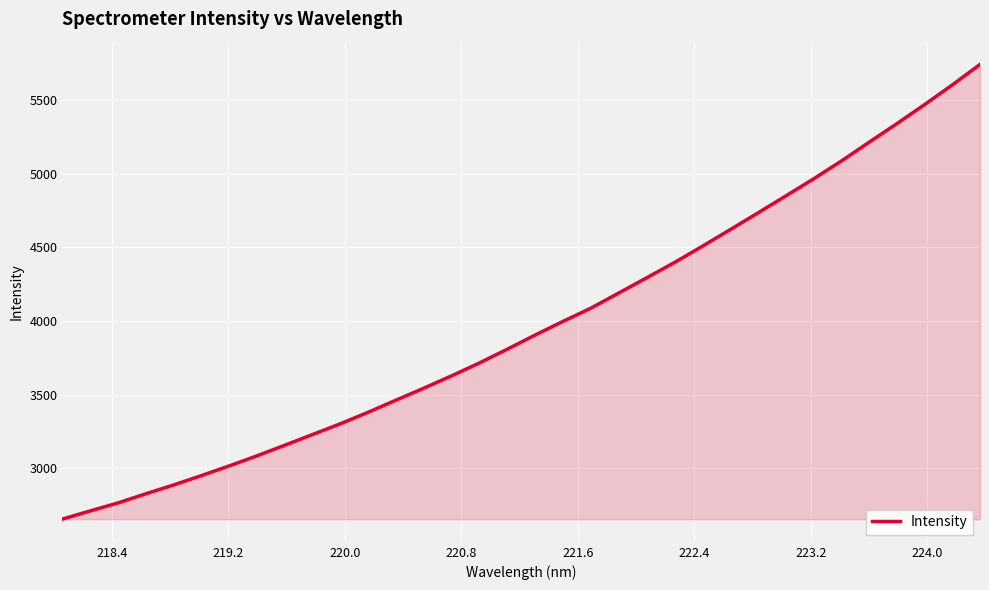

What is the difference between the maximum and minimum values?

3085.6